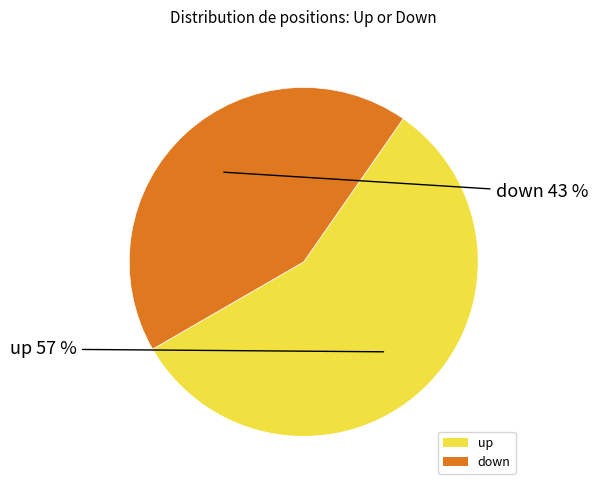

To the nearest percent, what is the difference between the up and down slice percentages?

14%